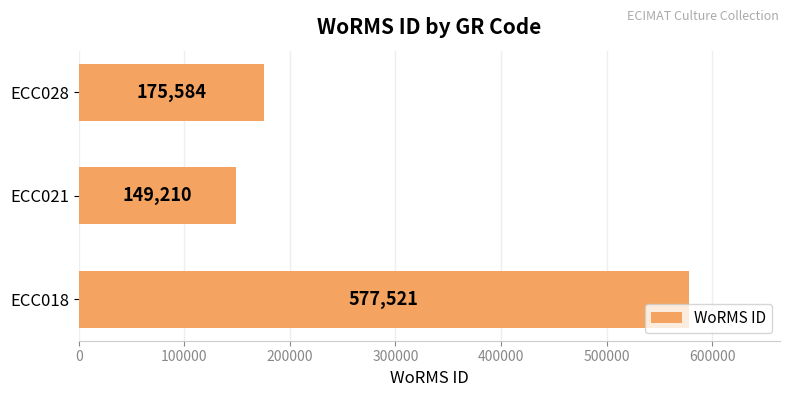

List the labels in order of value, largest first.

ECC018, ECC028, ECC021